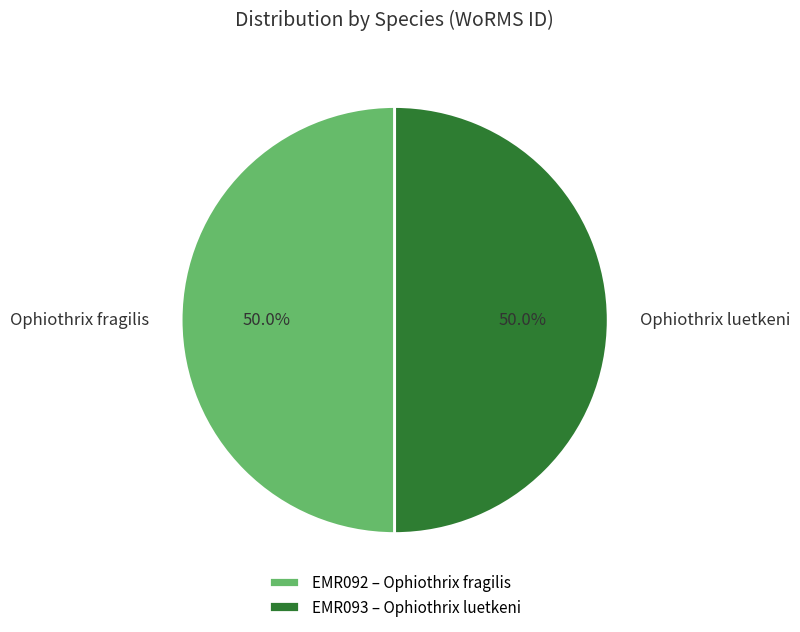

What percentage is NOT represented by Ophiothrix luetkeni?

50.0%